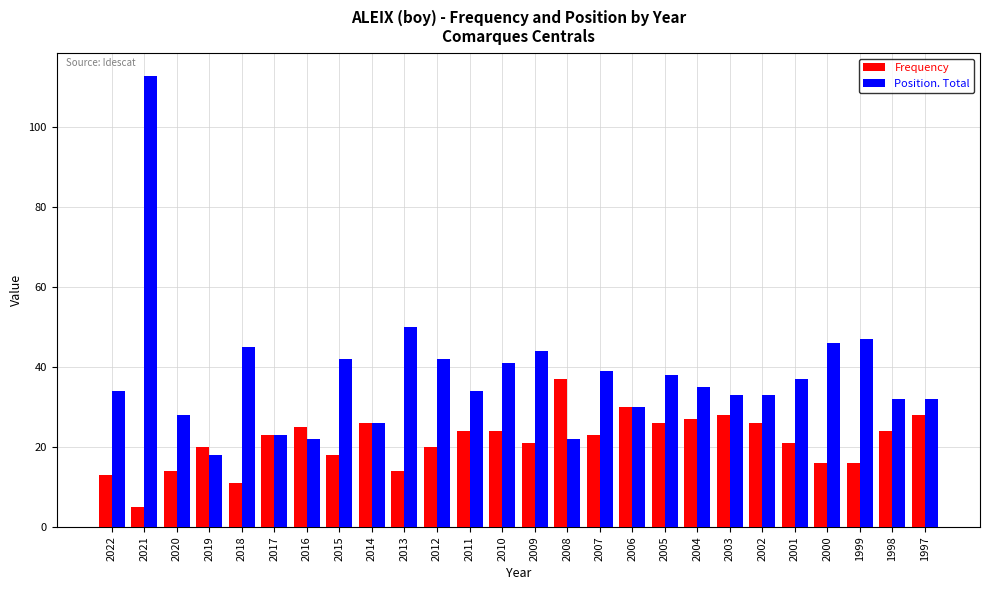

At which label does Position. Total reach its minimum?

2019